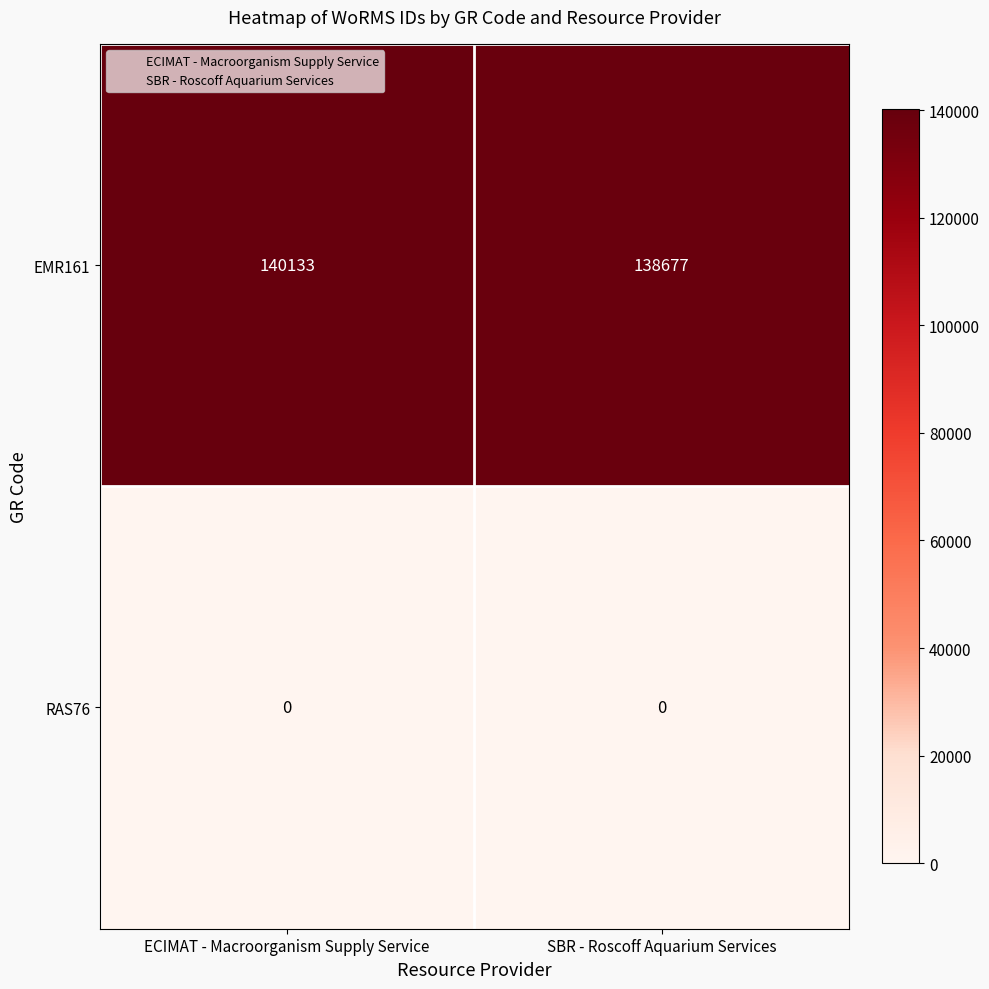

What is the difference between the highest and lowest values at ECIMAT - Macroorganism Supply Service?

140133